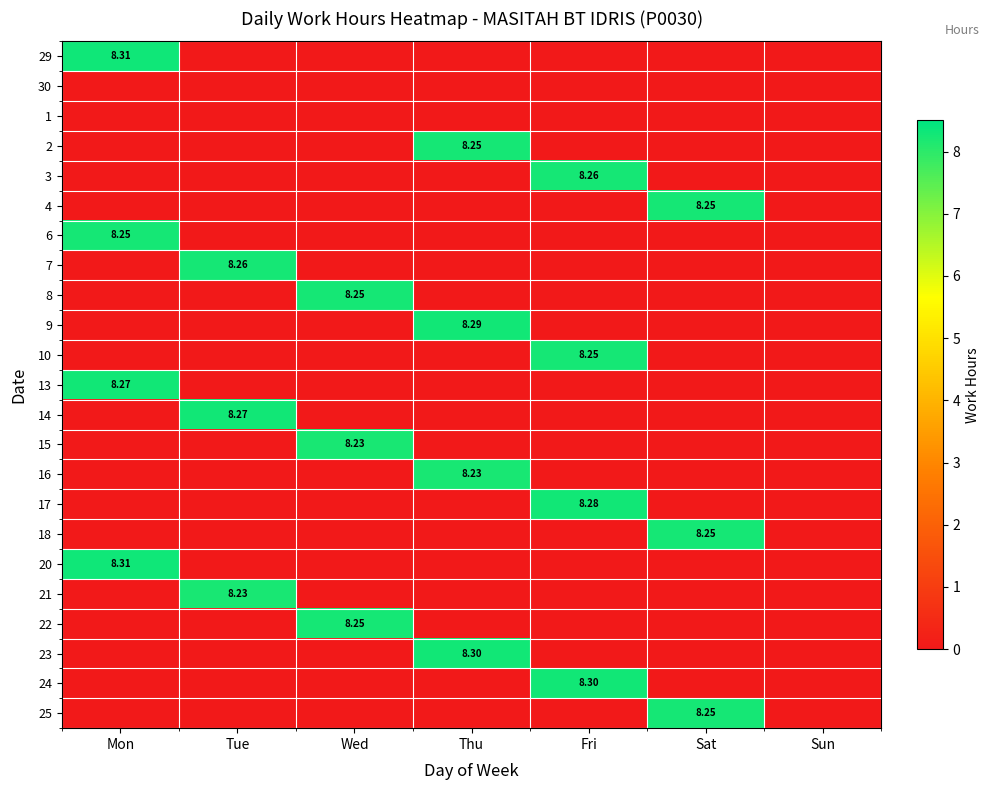

Is the value of 6 at Sun greater than the value of 30 at Tue?

No